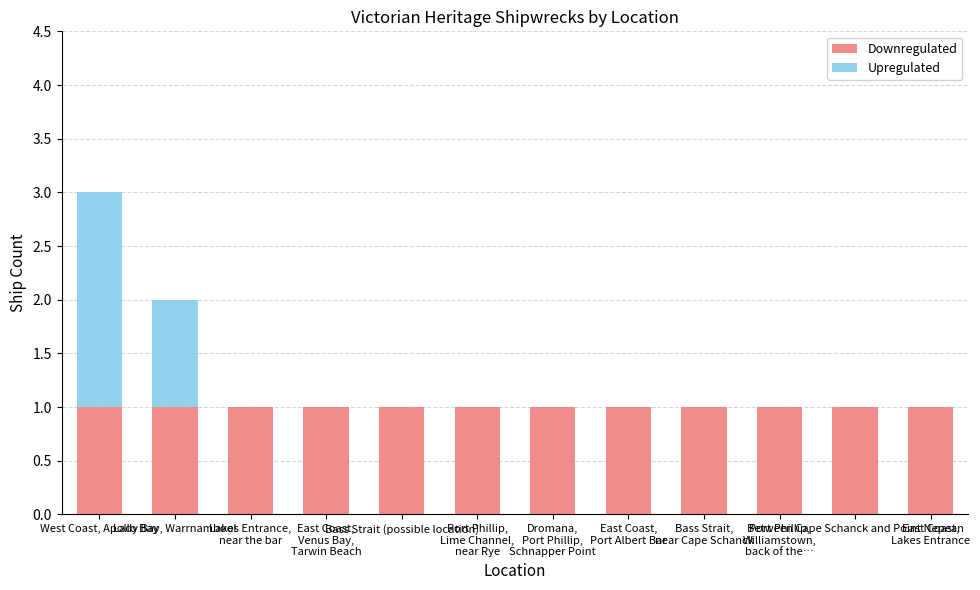

Are the bars grouped side by side (vs. stacked)?

No